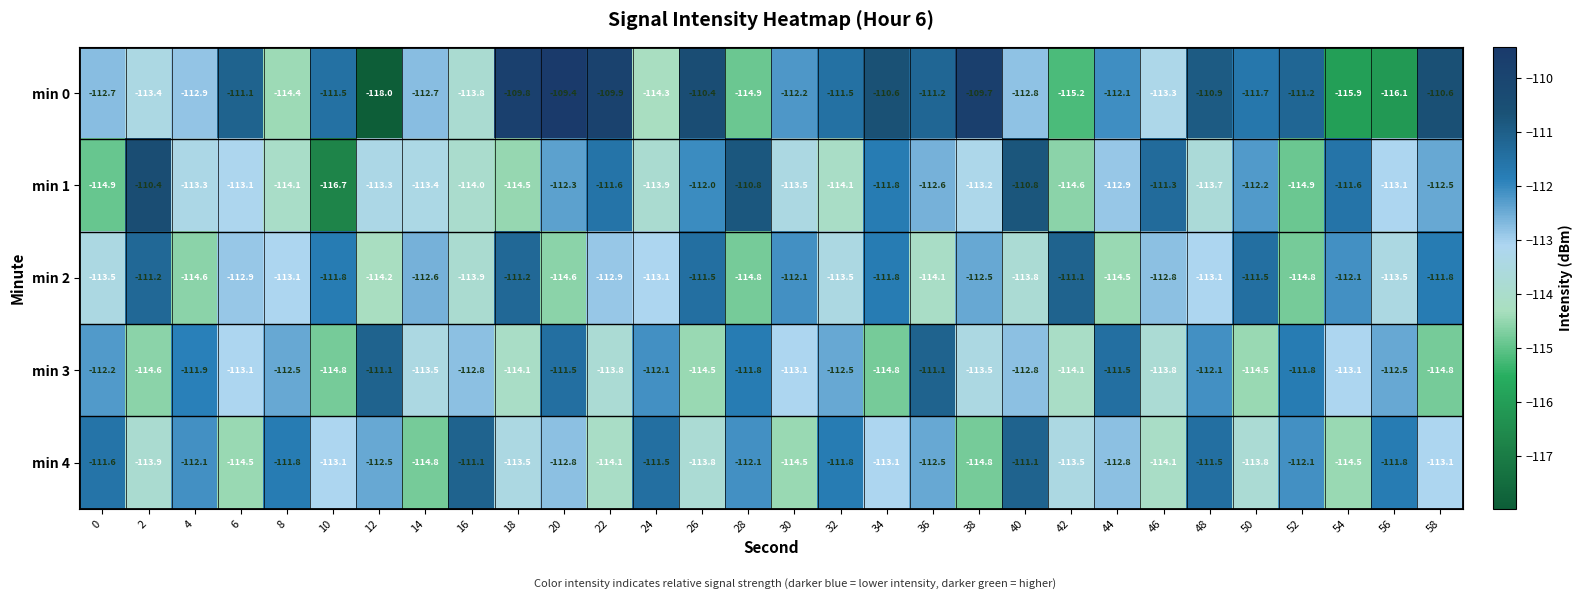

The value of min 3 at 18 is -47.4. True or false?

False